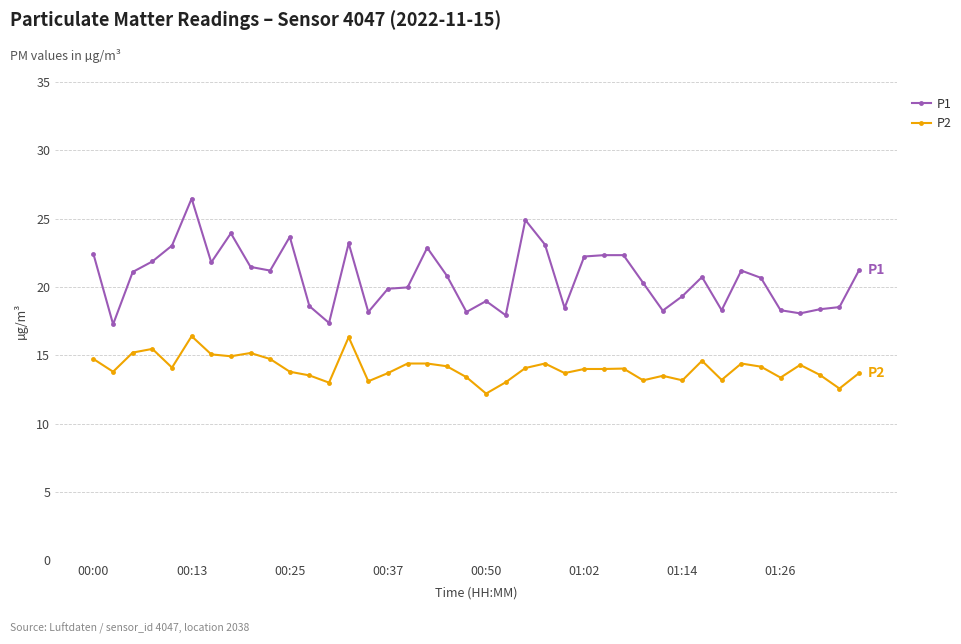

What is the value of the P1 point at the 29th from the left?

20.3